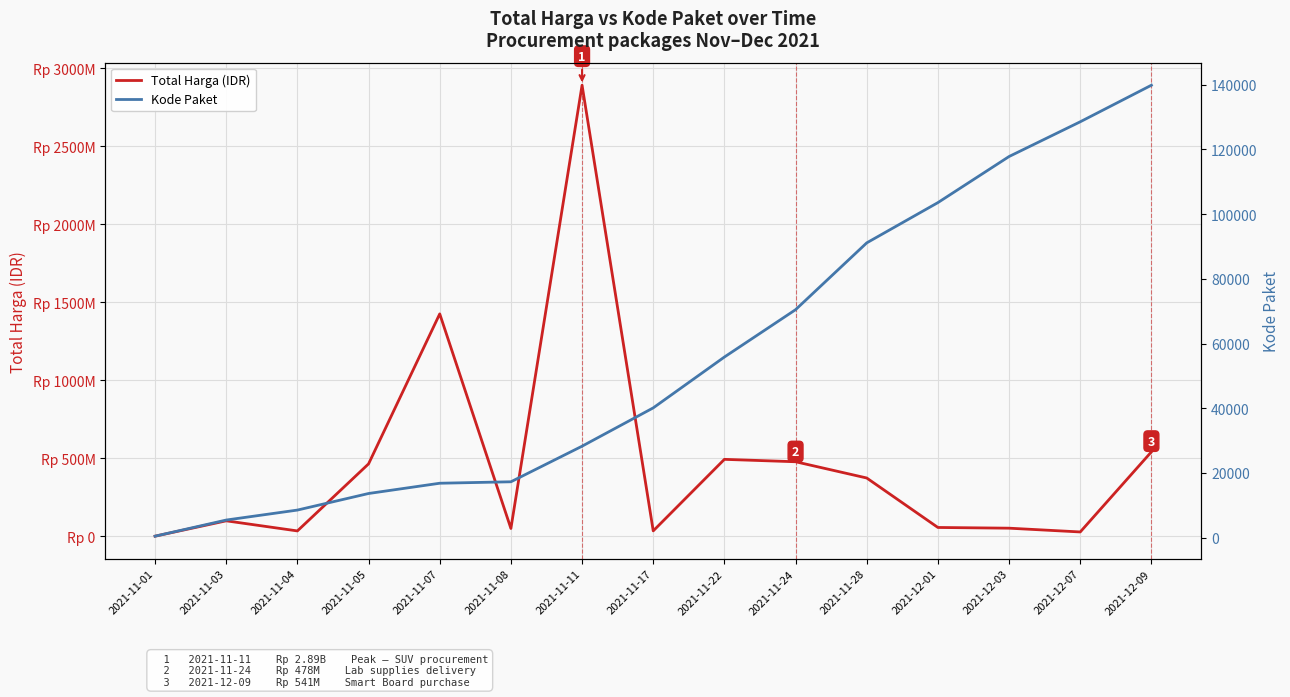

What is the smallest value displayed?

464